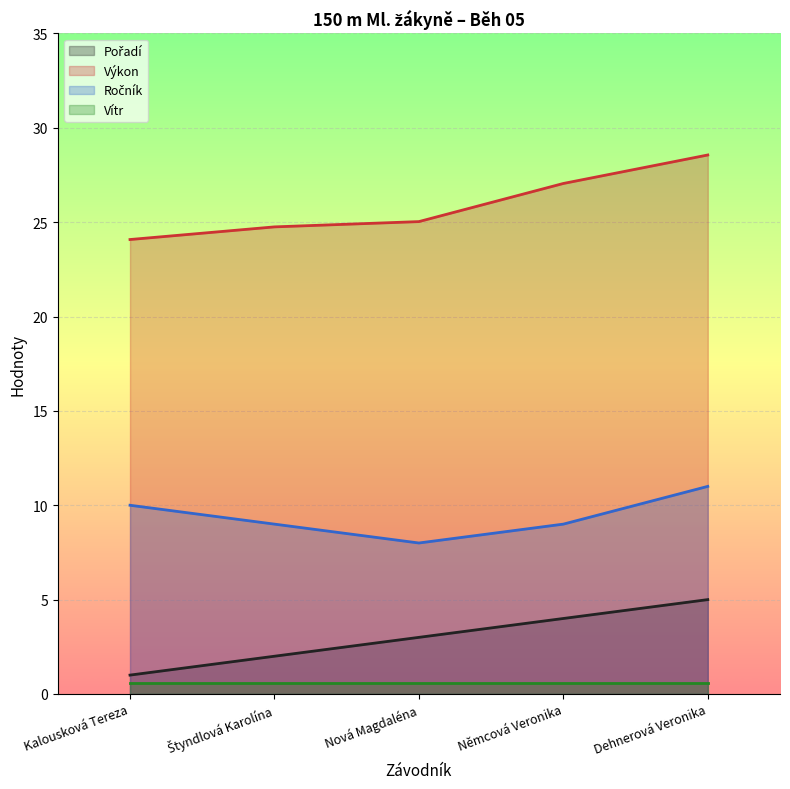

Where is Výkon nearest to the value 26?

Nová Magdaléna